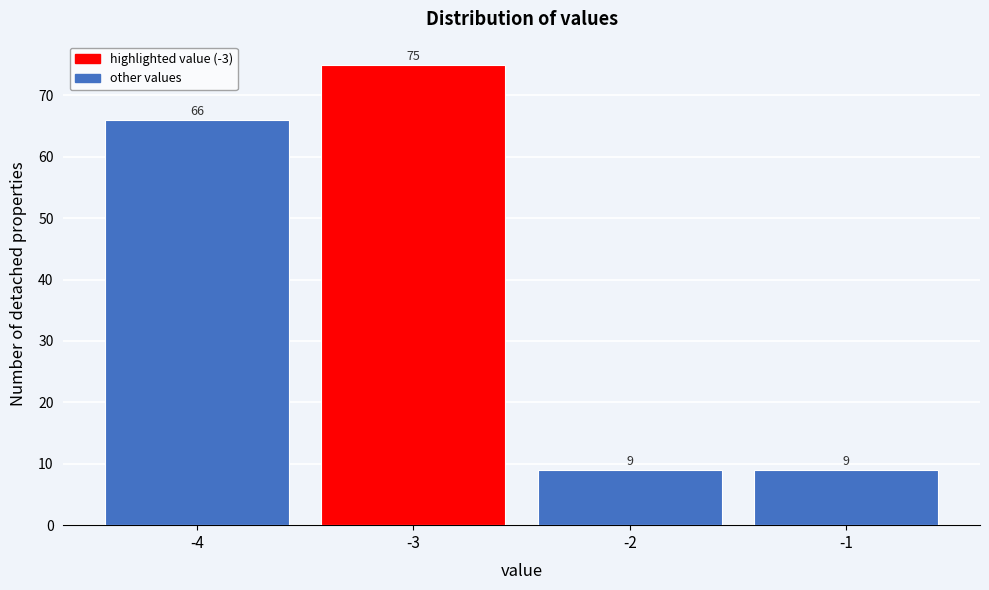

Reading left to right, transcribe this chart: for each bar, give the range it covers on the x-axis and its height.

-4.5 to -3.5: 66
-3.5 to -2.5: 75
-2.5 to -1.5: 9
-1.5 to -0.5: 9